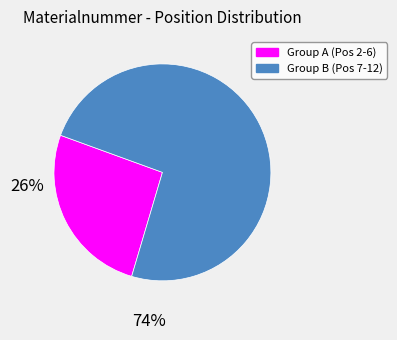

Is there any slice that represents more than half of the pie?

Yes